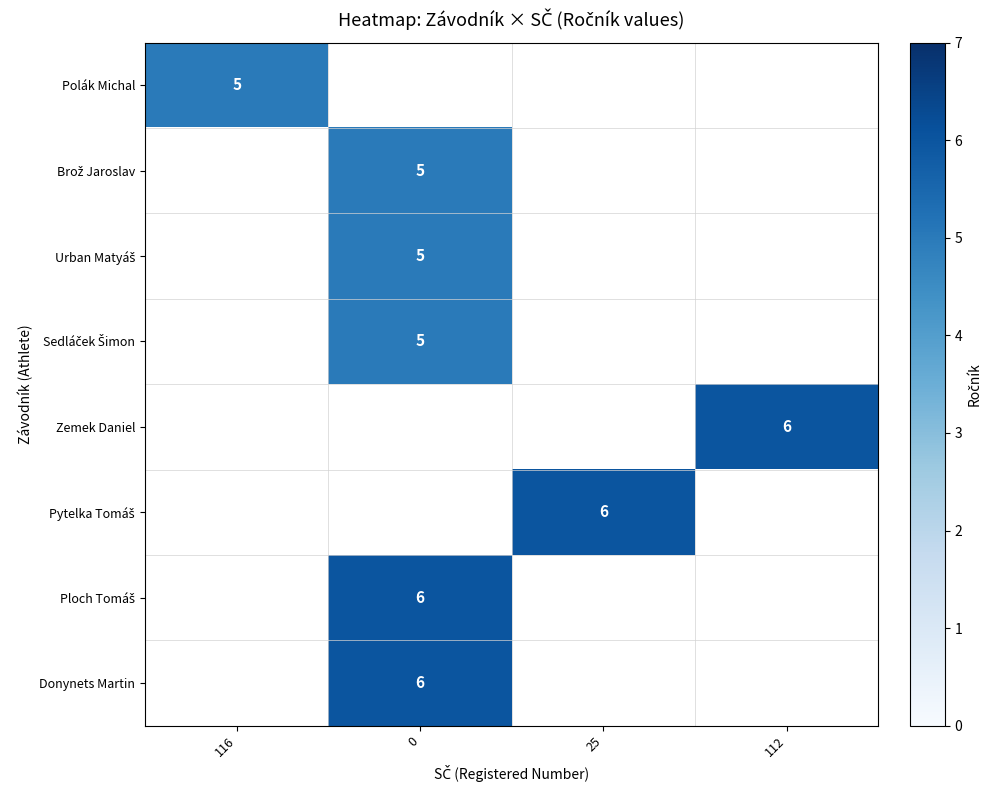

Rank the series by their maximum value, from lowest to highest.

Polák Michal, Brož Jaroslav, Urban Matyáš, Sedláček Šimon, Zemek Daniel, Pytelka Tomáš, Ploch Tomáš, Donynets Martin